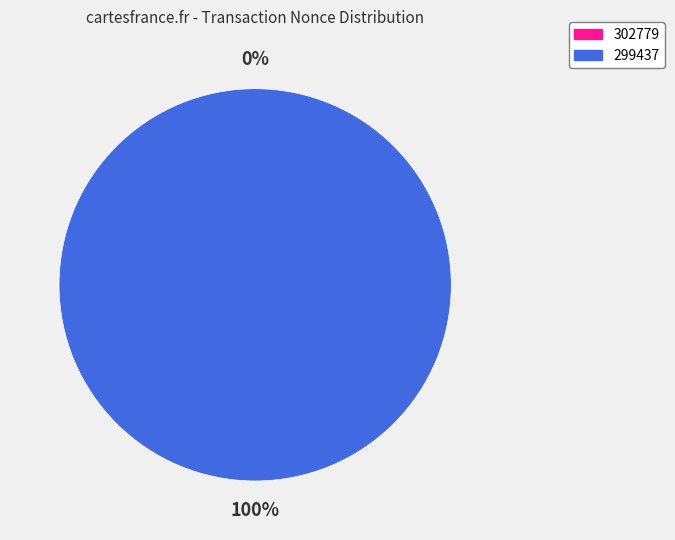

Count the number of slices in the pie.

2